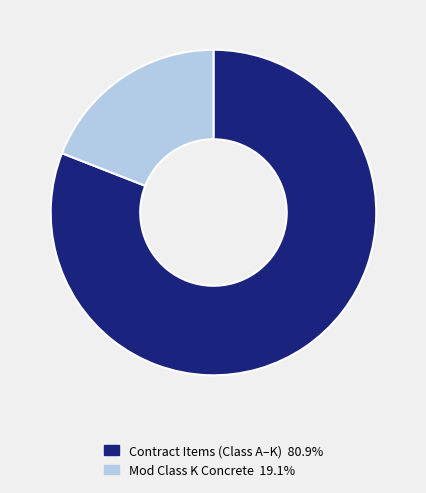

Is there any slice that represents more than half of the pie?

Yes